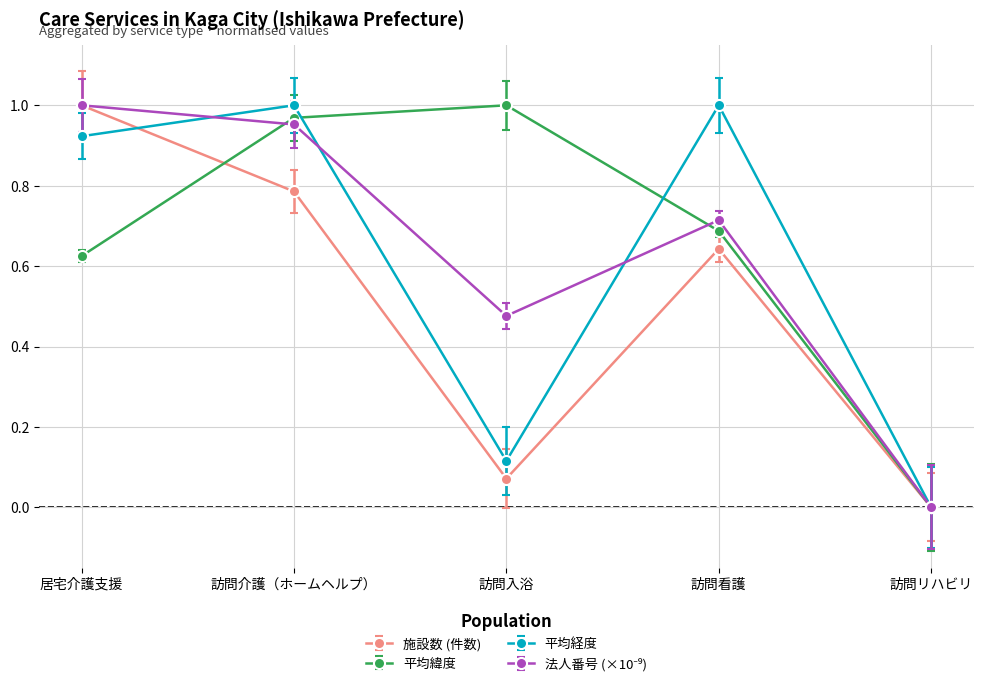

What is the spread (max minus min) of values at 訪問看護?

0.4